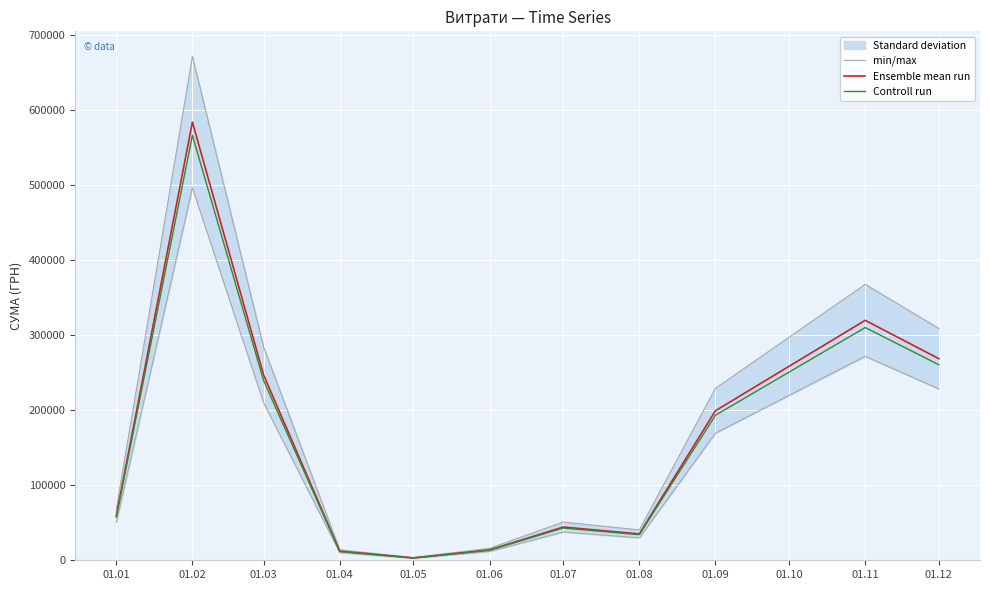

What is the sum of all min/max values?

2053107.3